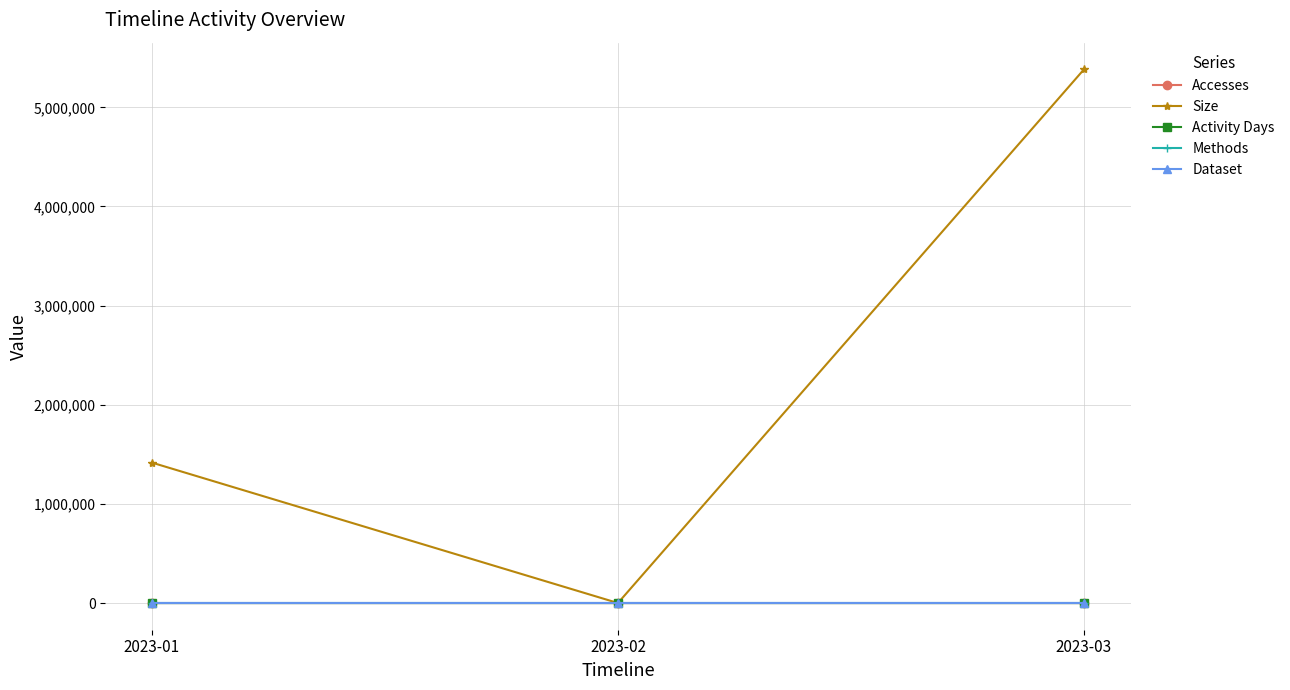

What is the maximum value shown in the chart?

5383206